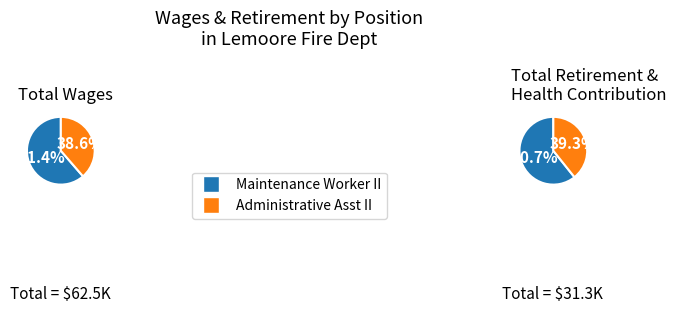

Is the sum of Administrative Asst II and Maintenance Worker II greater than half?

Yes